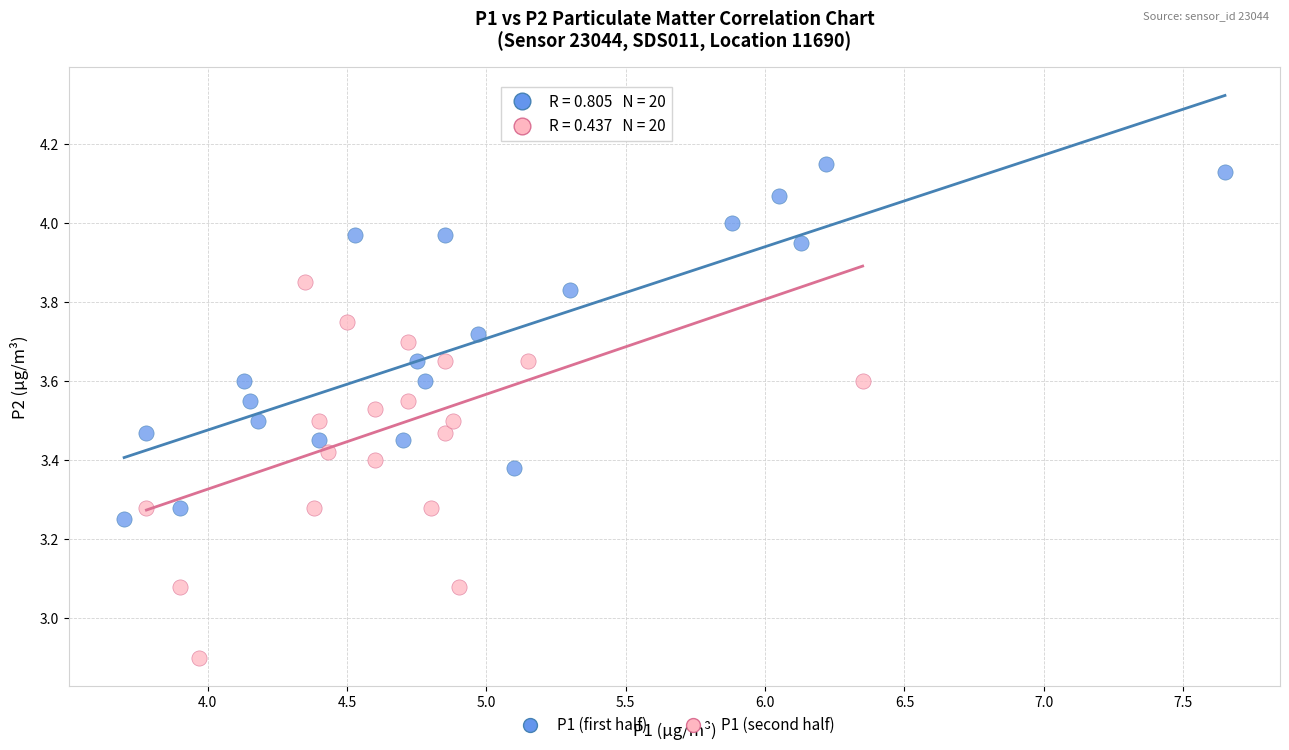

Which series contains the lowest Y value?

P1 (second half)